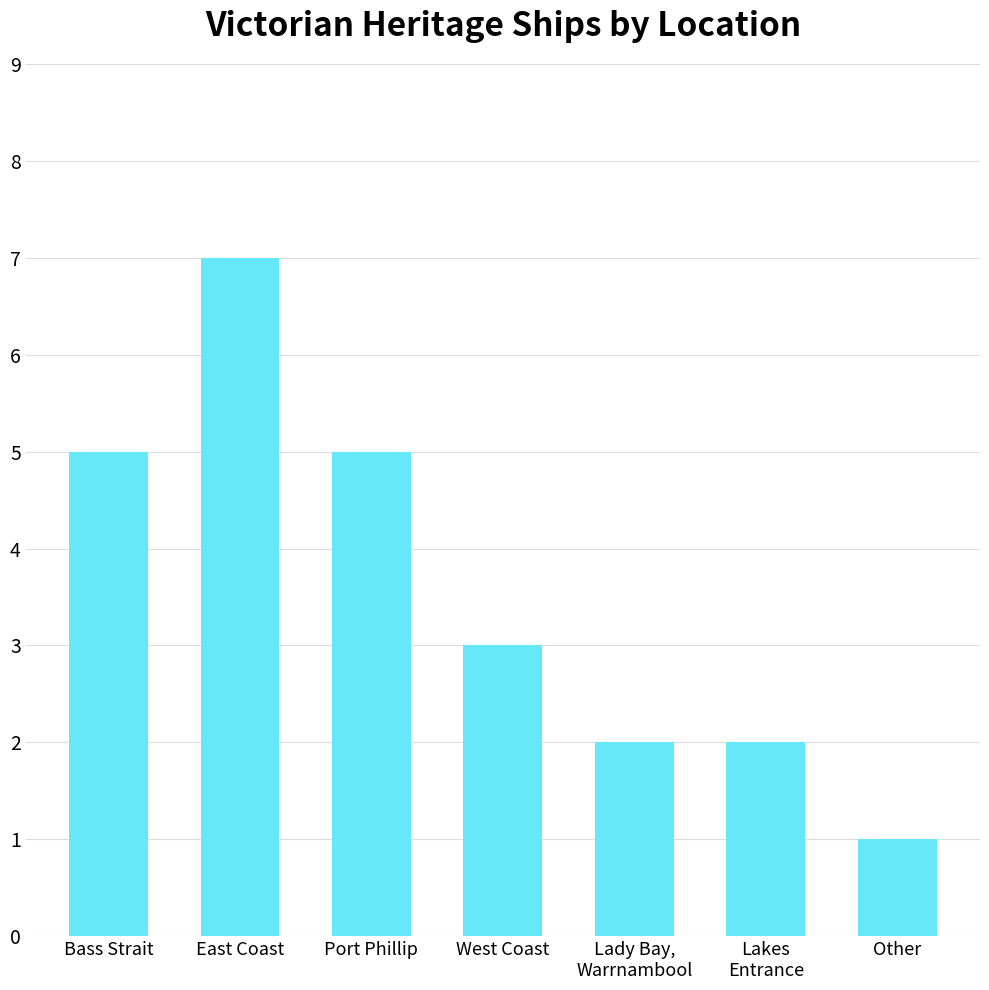

How many categories are shown in the chart?

7